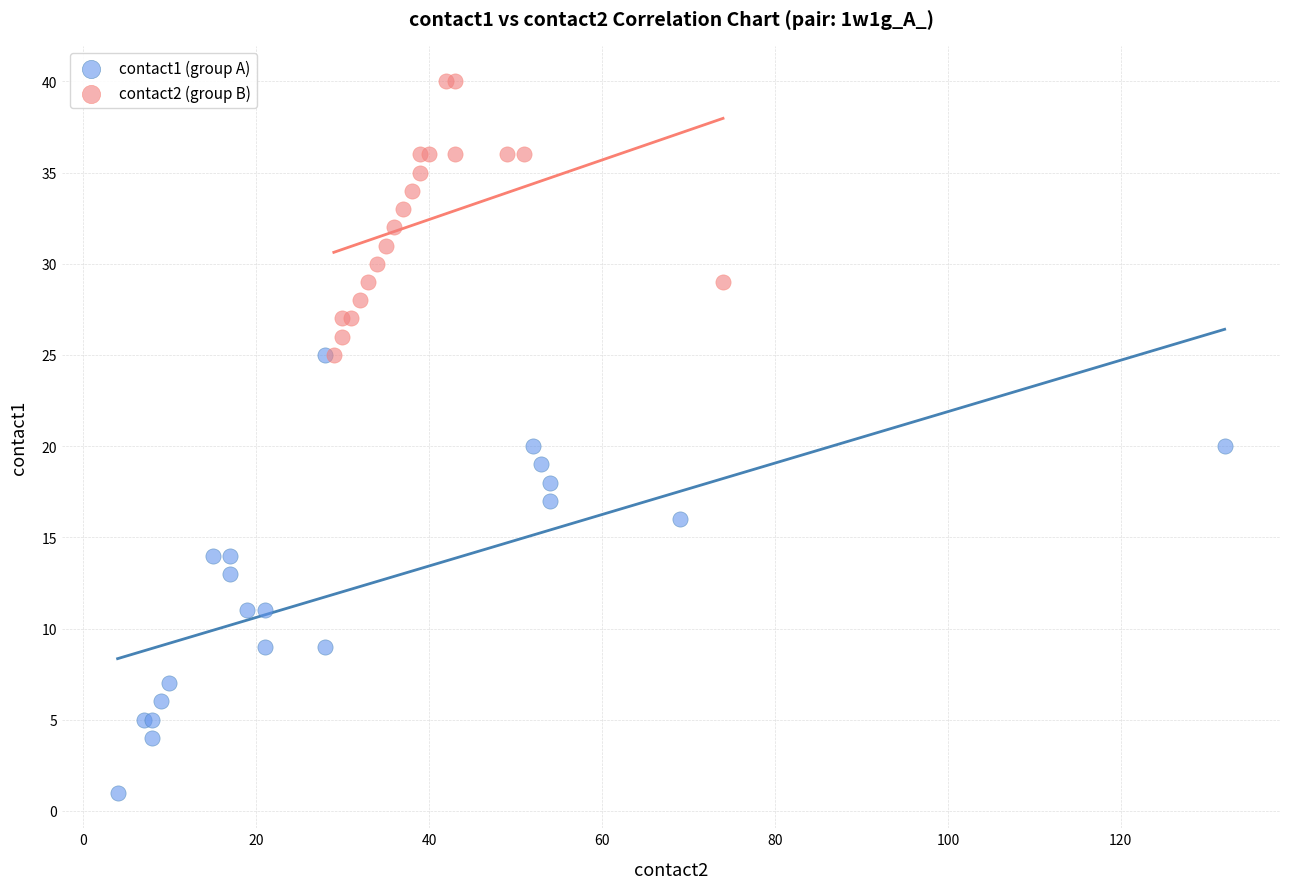

Which series contains the highest Y value?

contact2 (group B)